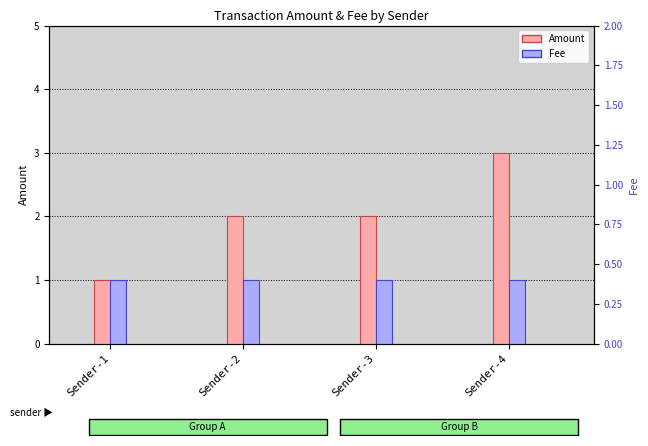

Reading left to right, extract all data points from this chart.

Amount: Sender-1=1.0	Sender-2=2.0	Sender-3=2.0	Sender-4=3.0
Fee: Sender-1=1.0	Sender-2=1.0	Sender-3=1.0	Sender-4=1.0